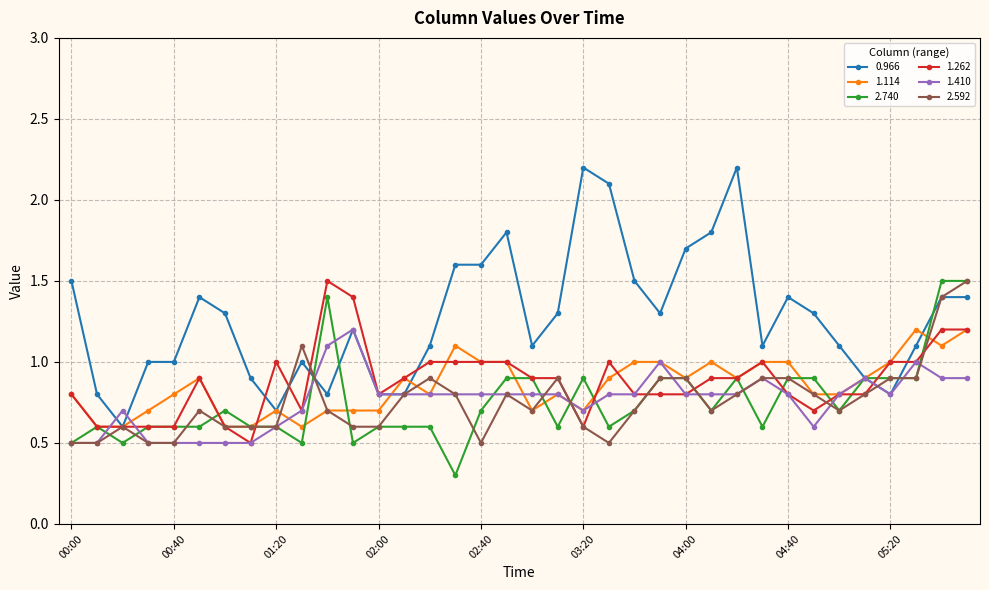

What is the difference between the maximum and minimum values in the 1.114 series?

0.6